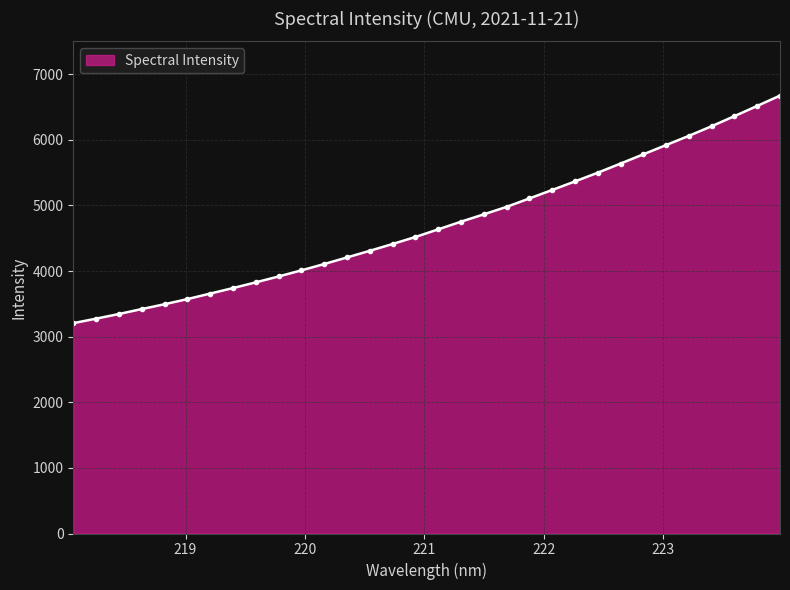

What is the value of the 17th point from the left?

4635.3